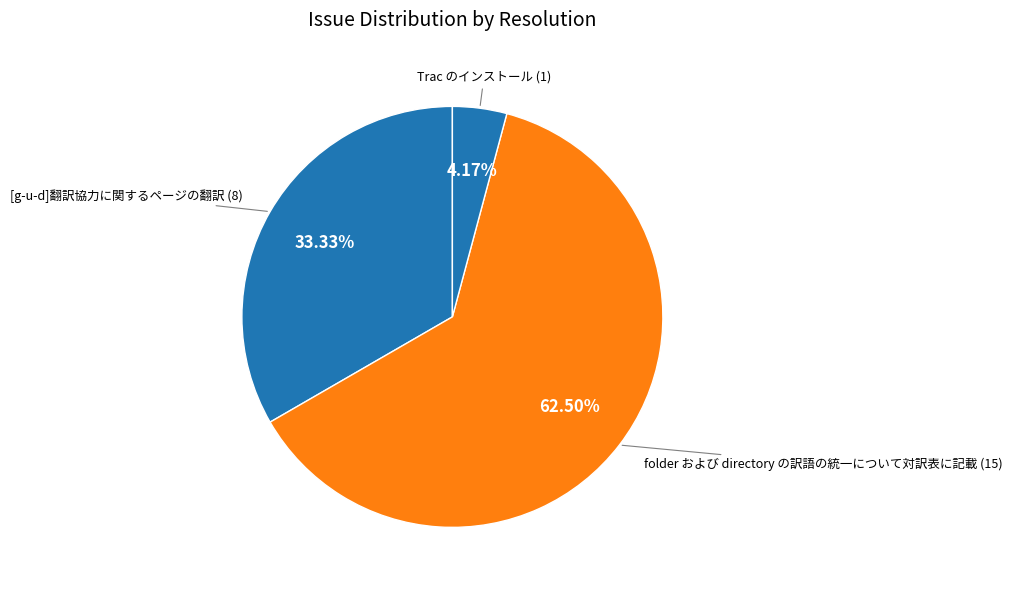

What is the smallest slice in the pie chart?

Trac のインストール